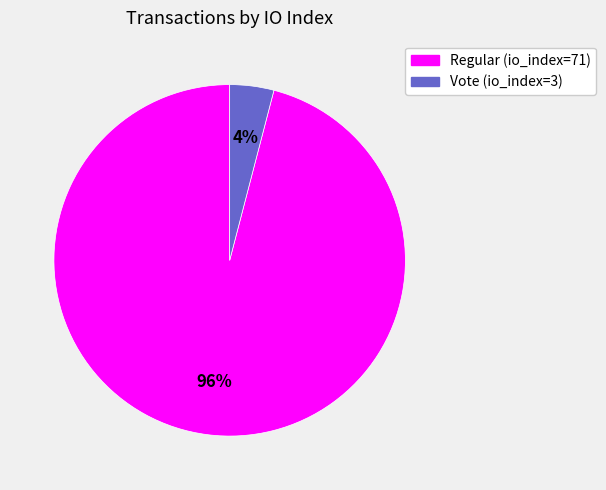

What is the majority slice?

Regular (io_index=71)